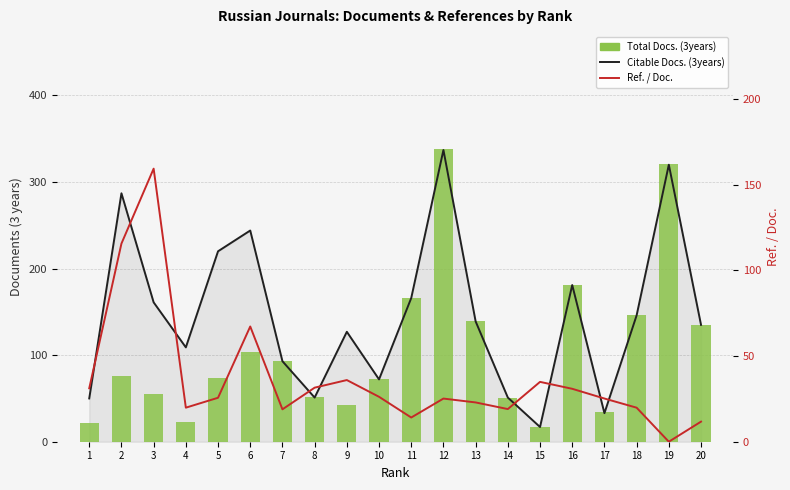

What is the total value across all series at 19?

641.0